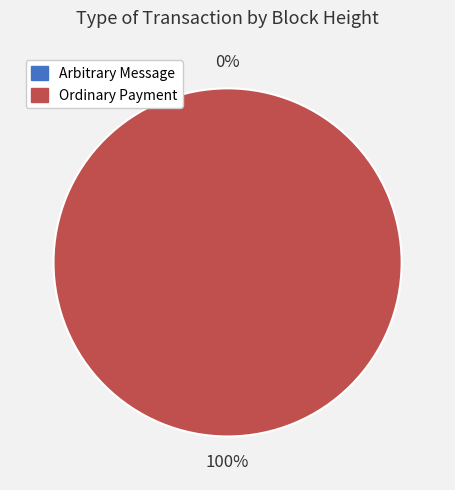

Is it true that 383947 is 1% of the pie?

False